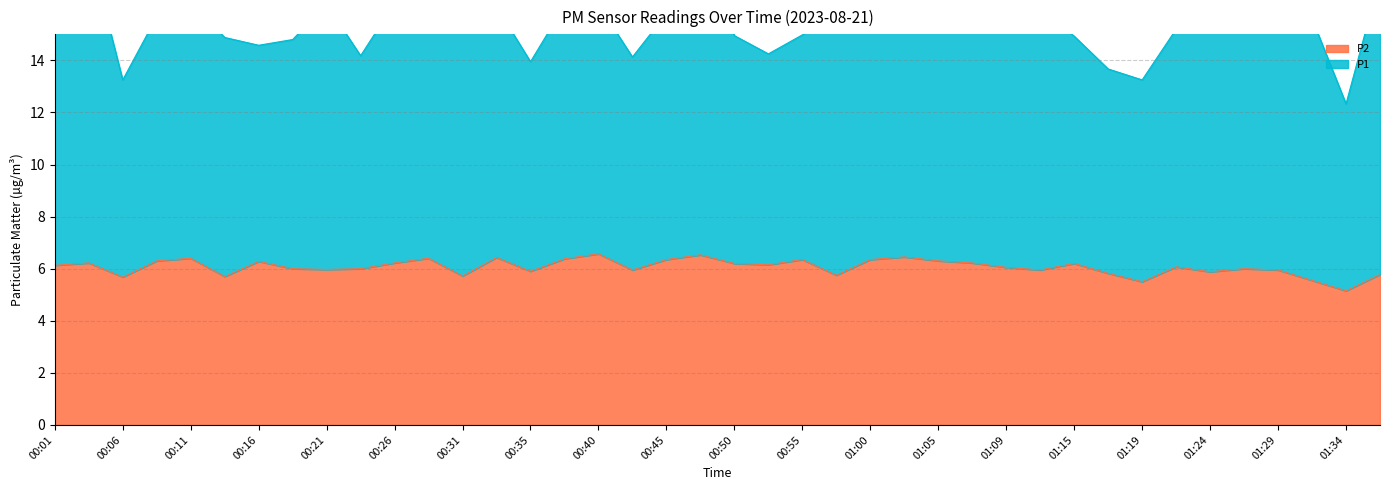

Count the number of values greater than 6.

22